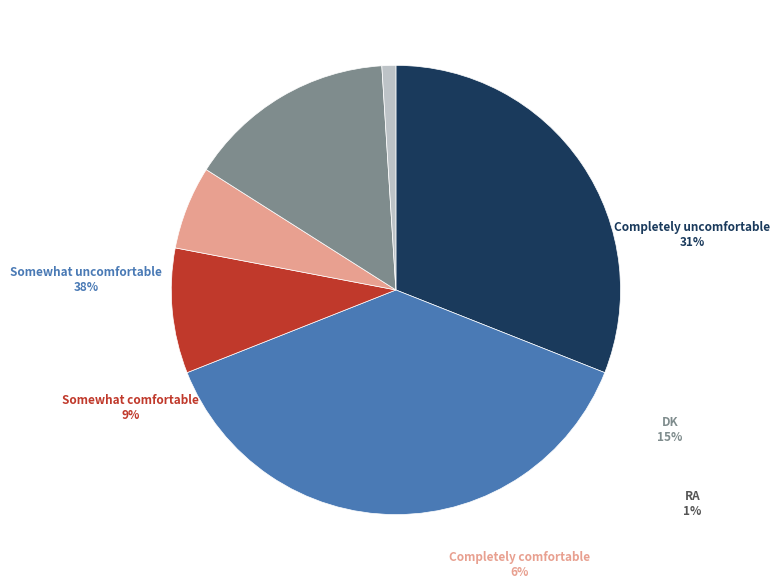

What percentage is NOT represented by DK?

85.0%